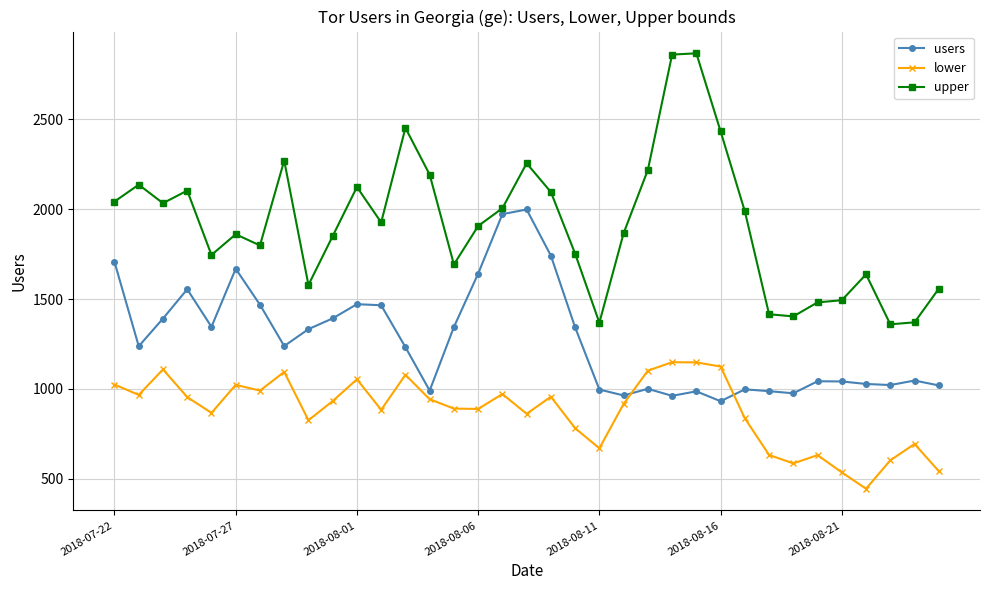

What is the difference between the second highest and second lowest values in the users series?

1011